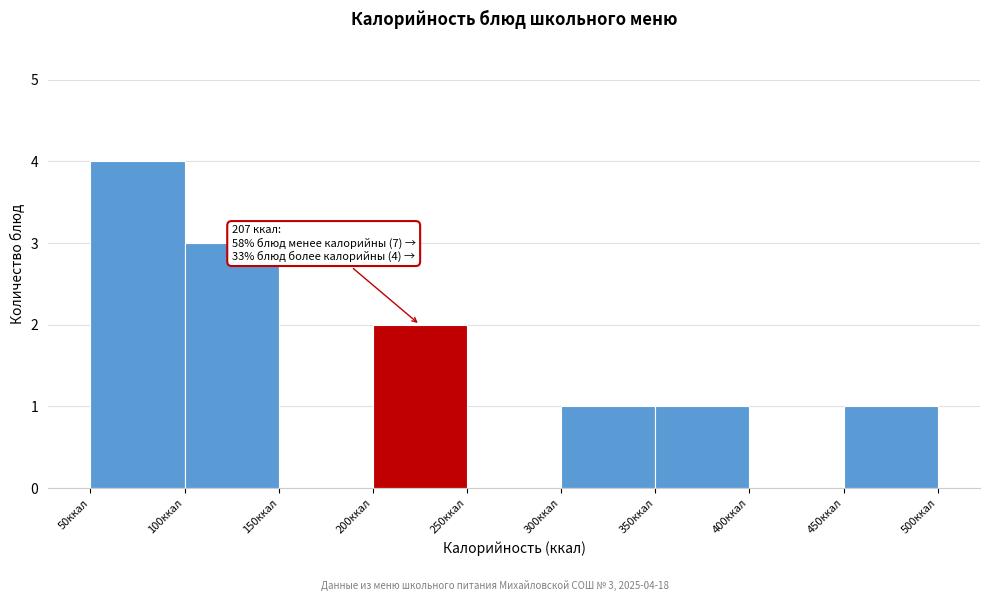

Over which range of the x-axis is the bar tallest?

50 to 100